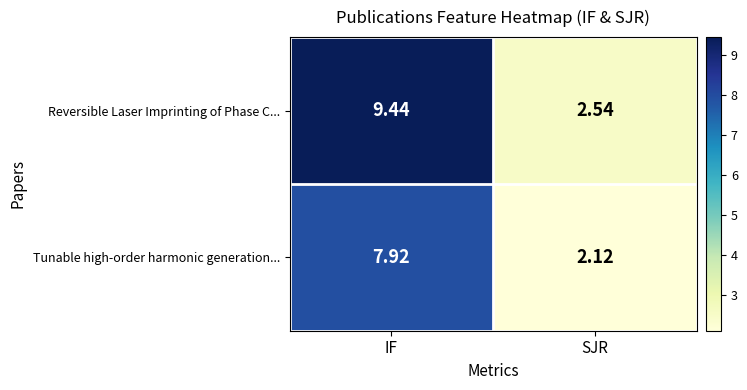

Which series has the largest range (max minus min)?

Reversible Laser Imprinting of Phase C...